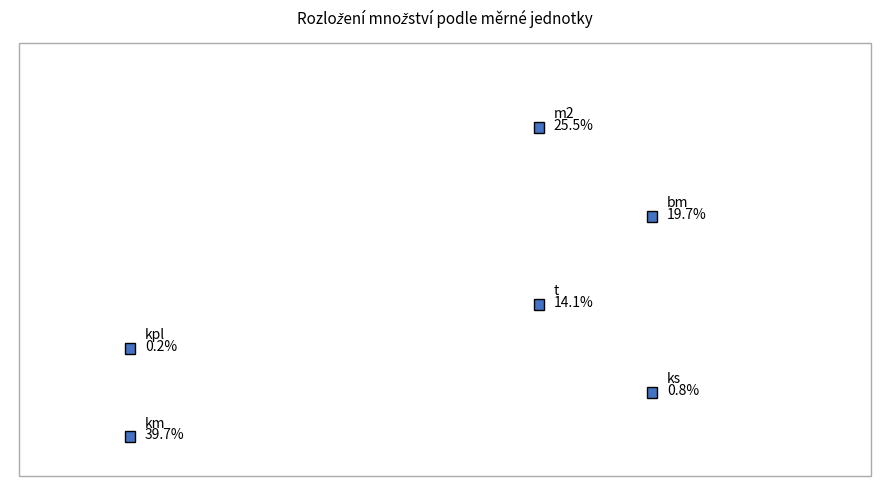

Count the number of slices in the pie.

6